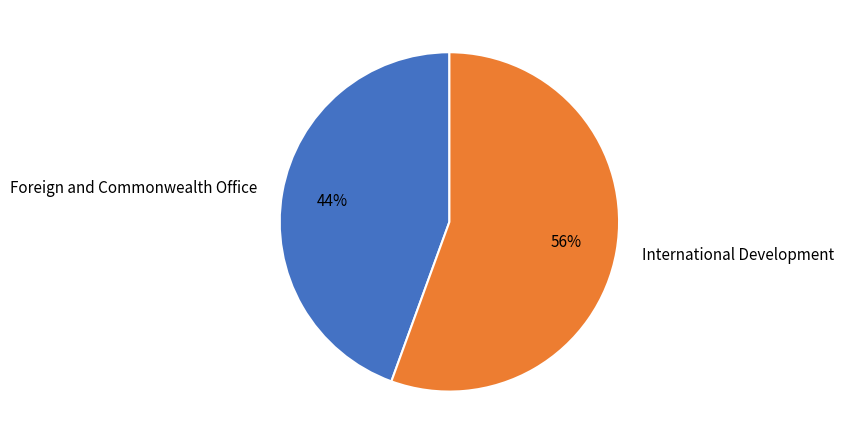

Which category has the biggest portion of the pie?

International Development